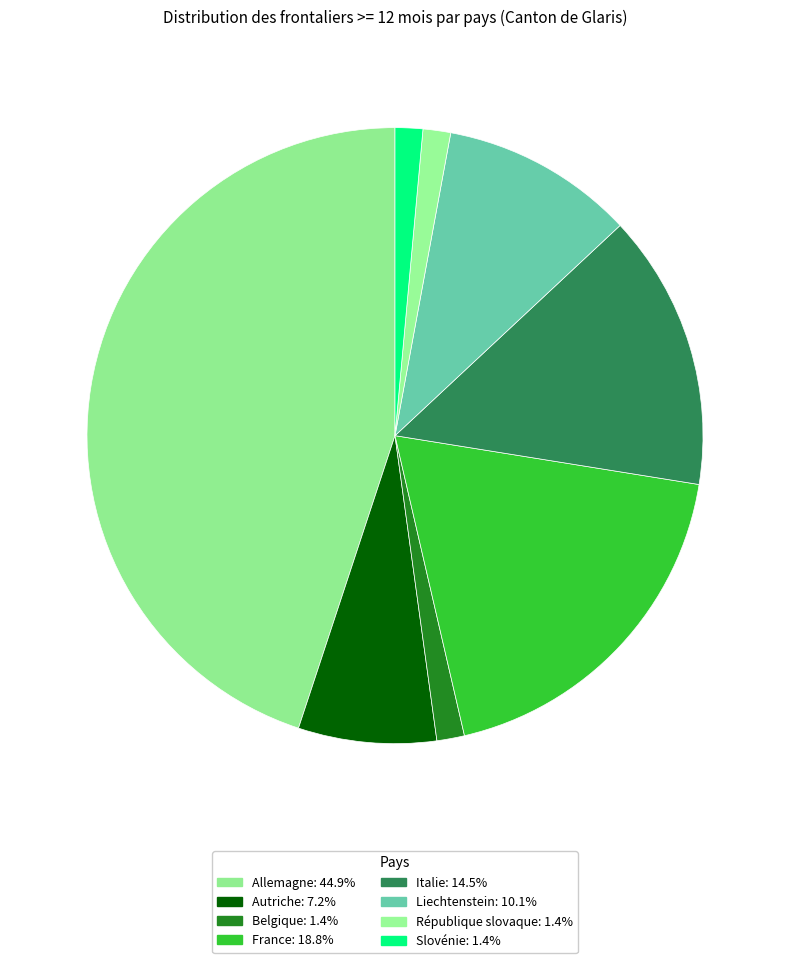

How many slices are in this pie chart?

8